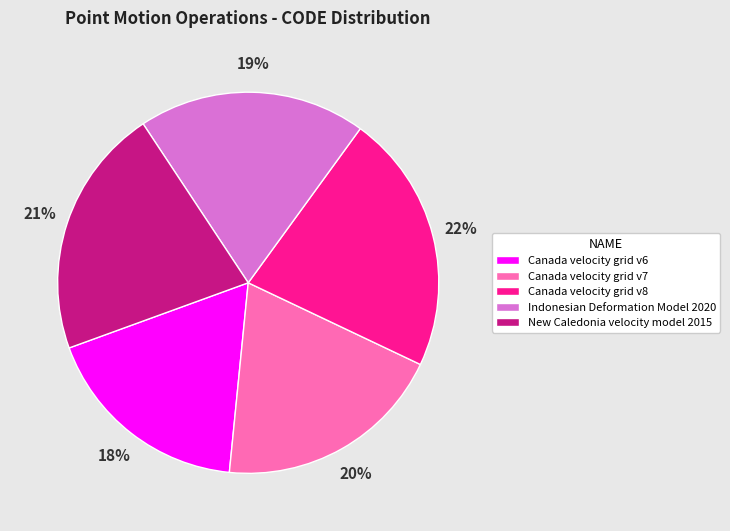

Count the number of slices in the pie.

5